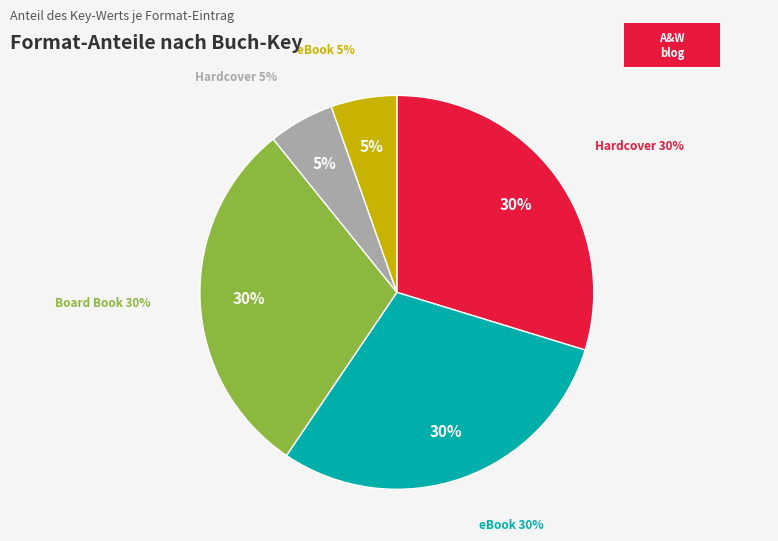

Is Enhanced eBook (Blue on Blue) the majority of the pie?

No